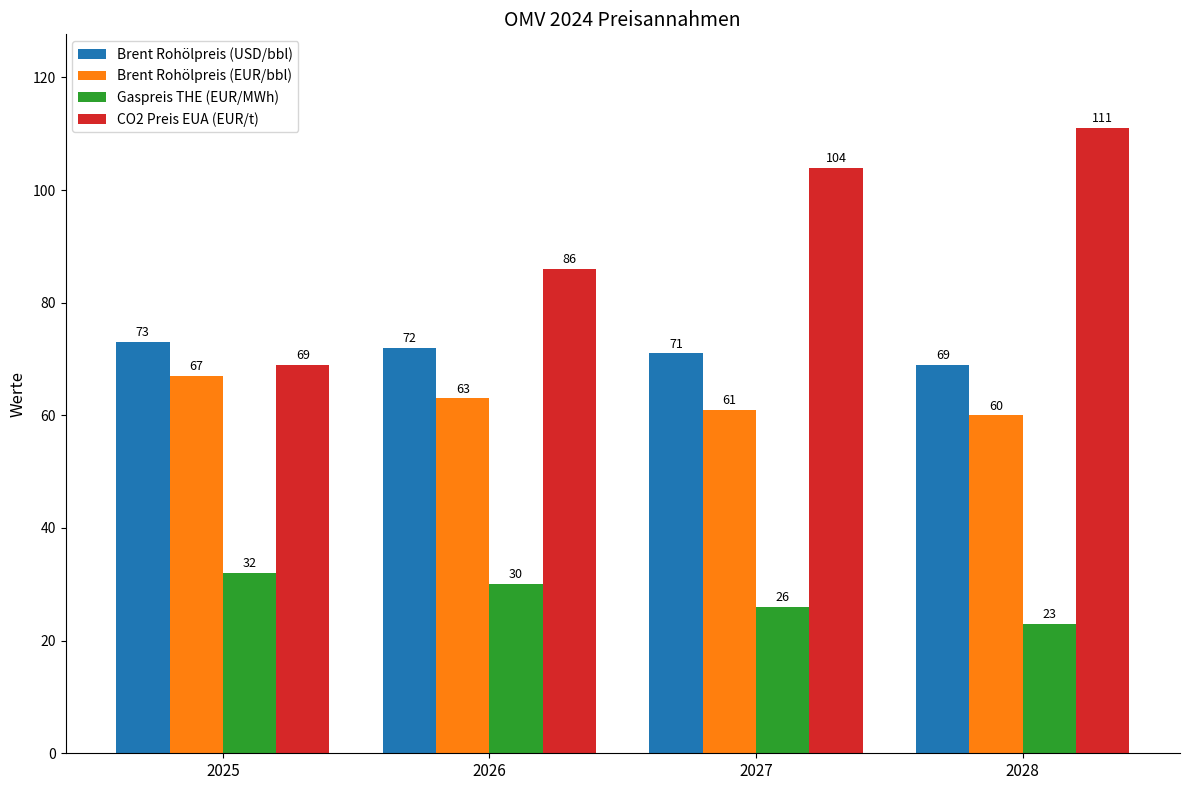

What is the value of the CO2 Preis EUA (EUR/t) bar at the 1st from the left?

69